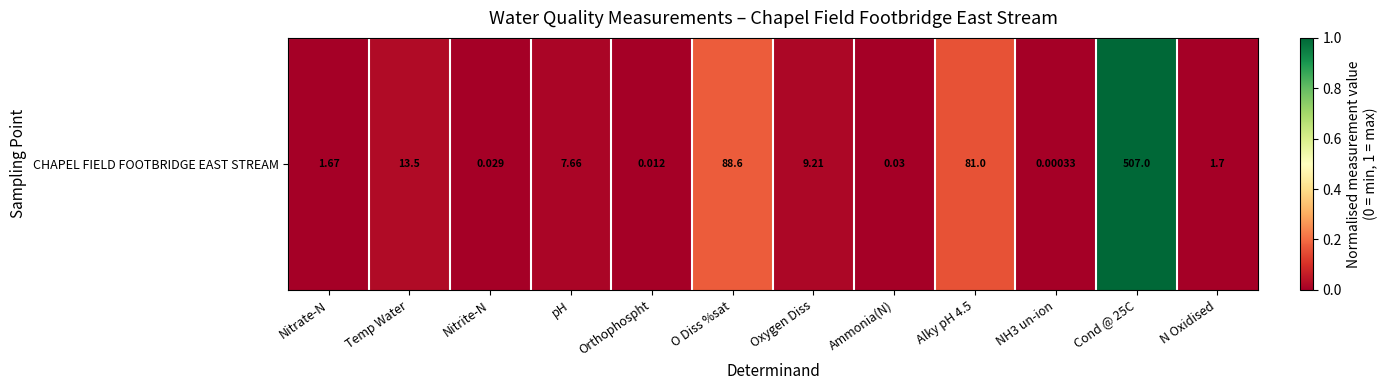

What is the difference between the second highest and minimum values?

0.2